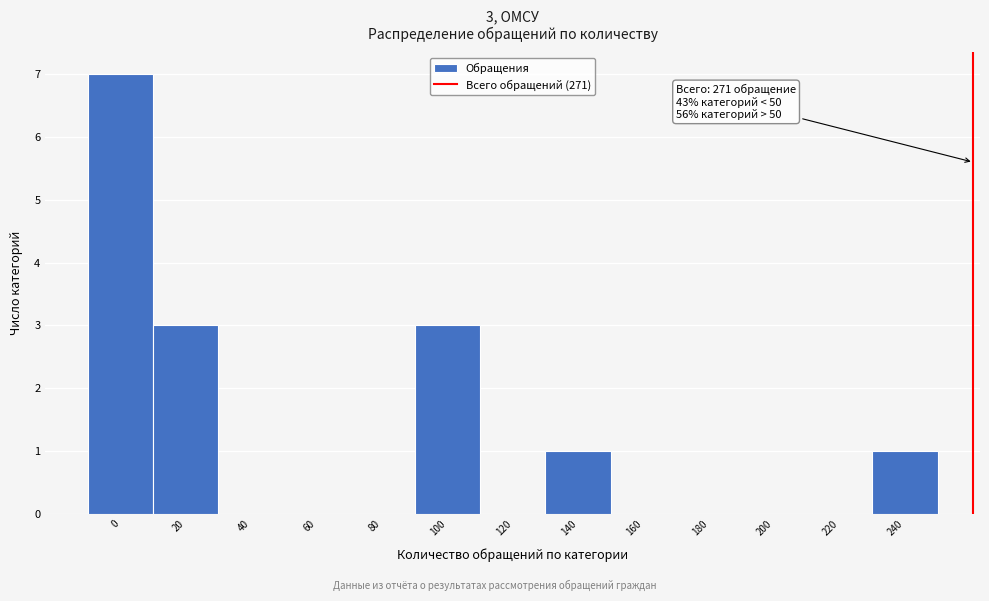

Reading left to right, what are all the values shown in this chart?

0=7	20=3	40=0	60=0	80=0	100=3	120=0	140=1	160=0	180=0	200=0	220=0	240=1